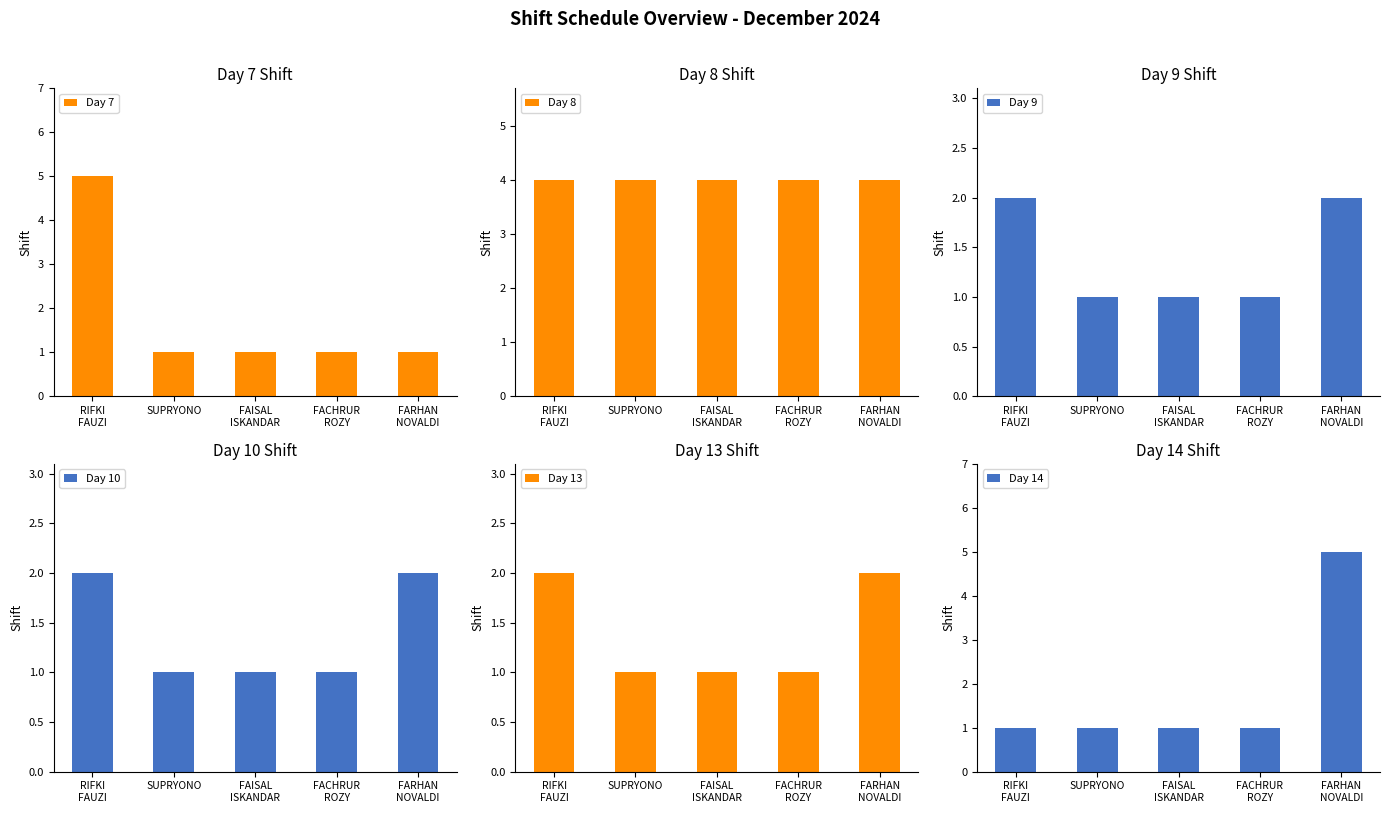

At FAISAL
ISKANDAR, list the series in order from largest to smallest.

Day 8, Day 7, Day 9, Day 10, Day 13, Day 14